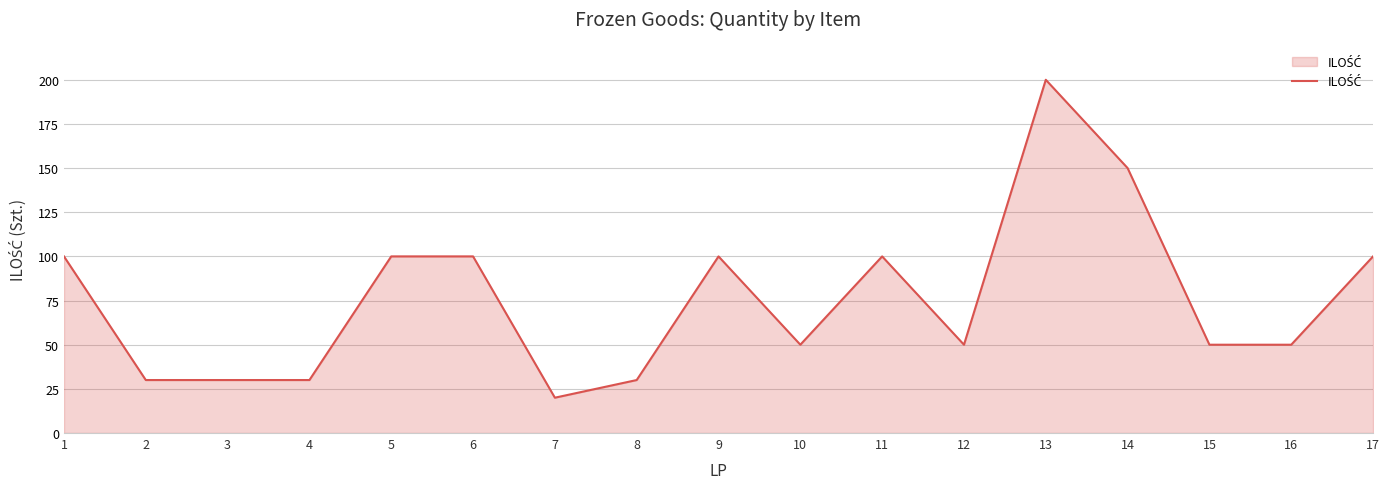

How many lines are shown in the chart?

1